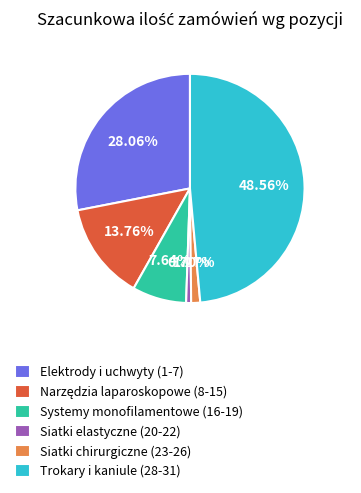

Which has a higher value, Trokary i kaniule (28-31) or Siatki elastyczne (20-22)?

Trokary i kaniule (28-31)